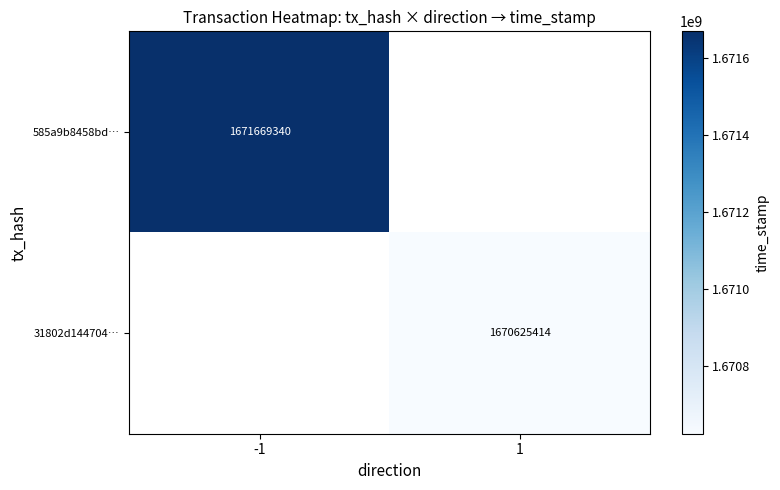

The value of 585a9b8458bd… at -1 is 422751002. True or false?

False